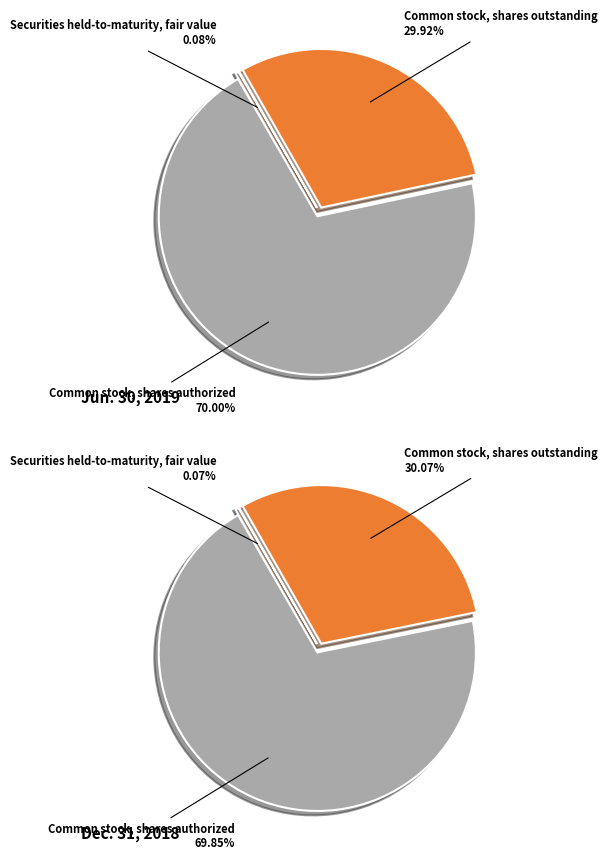

What is the change in value from Securities held-to-maturity, fair value to Common stock, shares outstanding?

+76728434